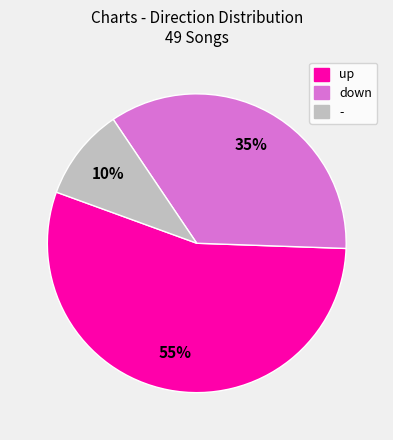

Do up and down together represent more than half of the pie?

Yes